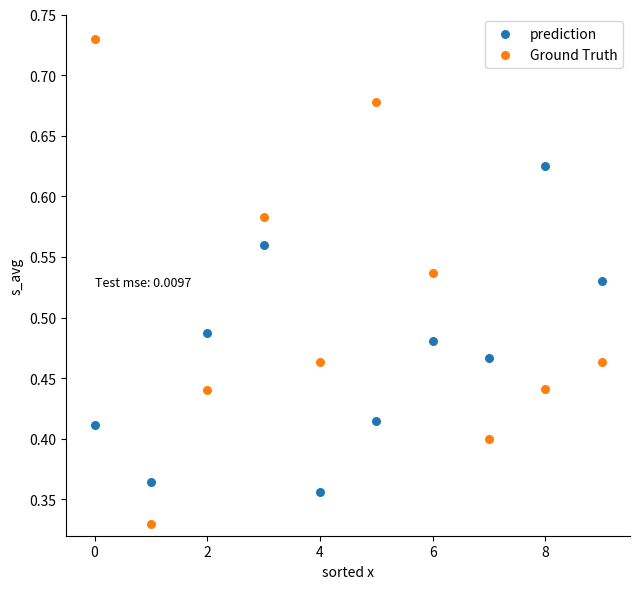

Which series reaches the maximum Y coordinate?

Ground Truth